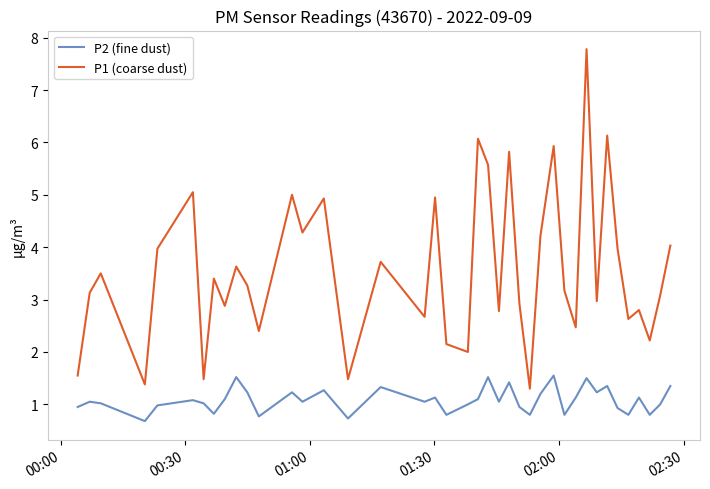

True or false: P1 (coarse dust) and P2 (fine dust) intersect in this chart.

False